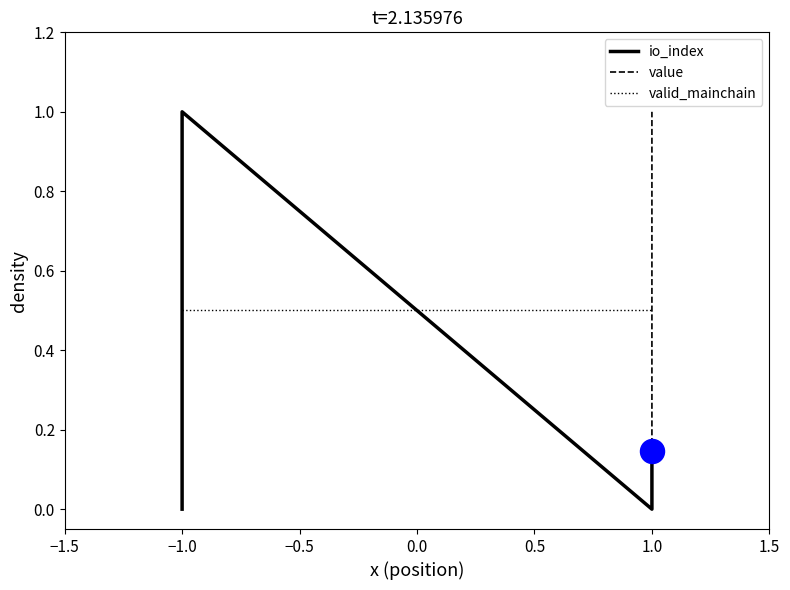

What are all the series names shown in the legend?

io_index, value, valid_mainchain